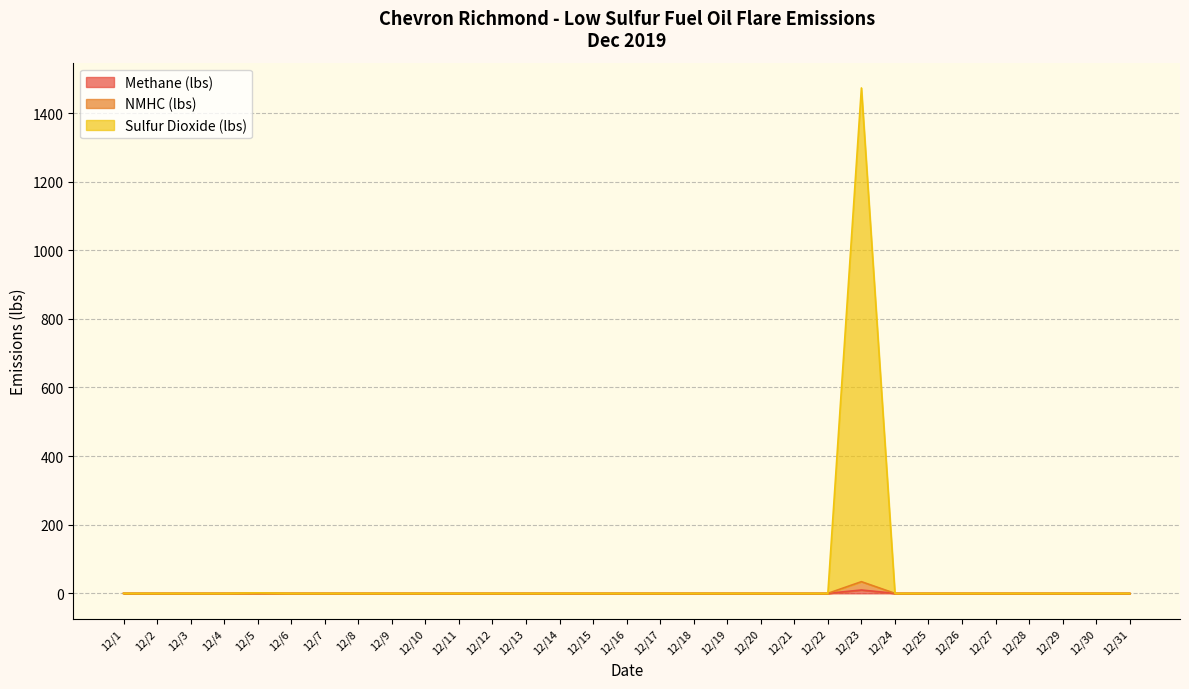

True or false: Sulfur Dioxide (lbs) and Methane (lbs) intersect in this chart.

False